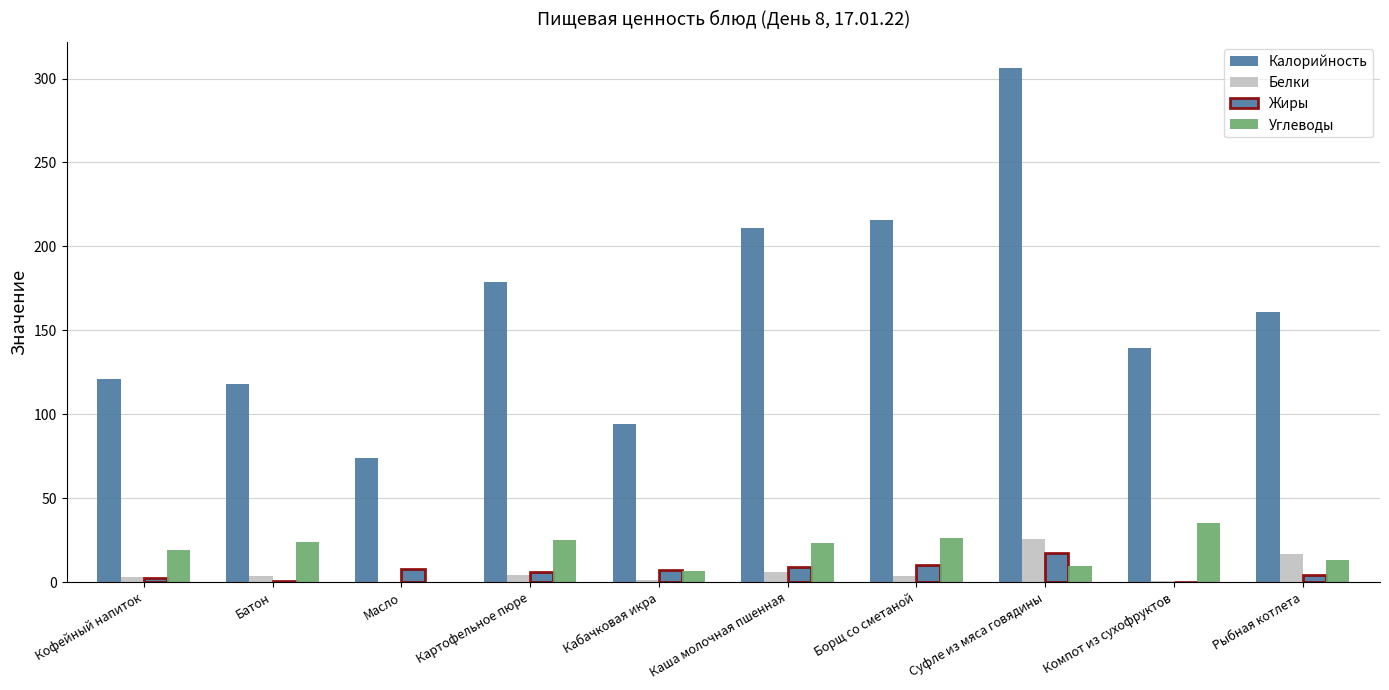

What is the spread (max minus min) of values at Масло?

74.2